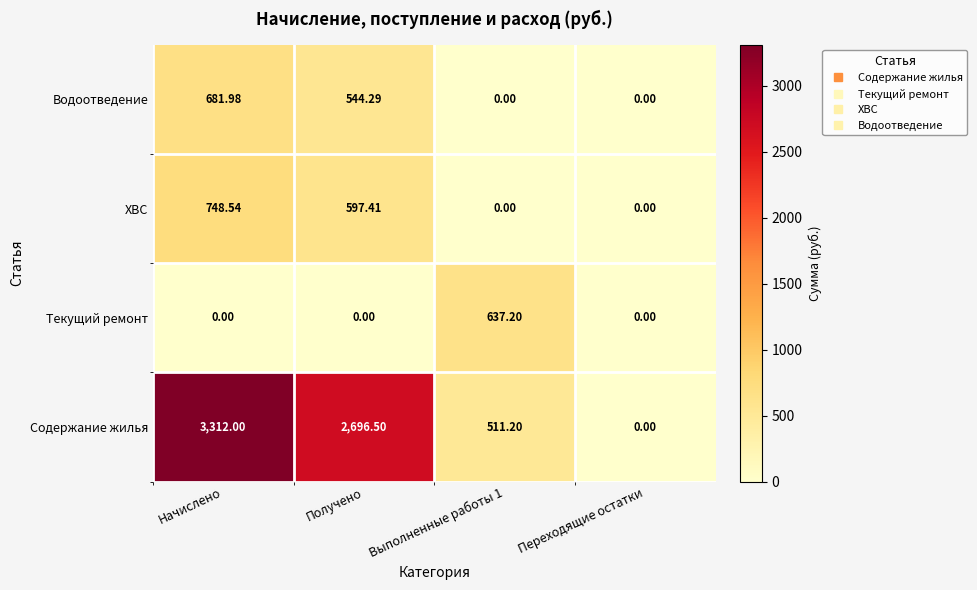

At which category is the sum across all series the highest?

Начислено